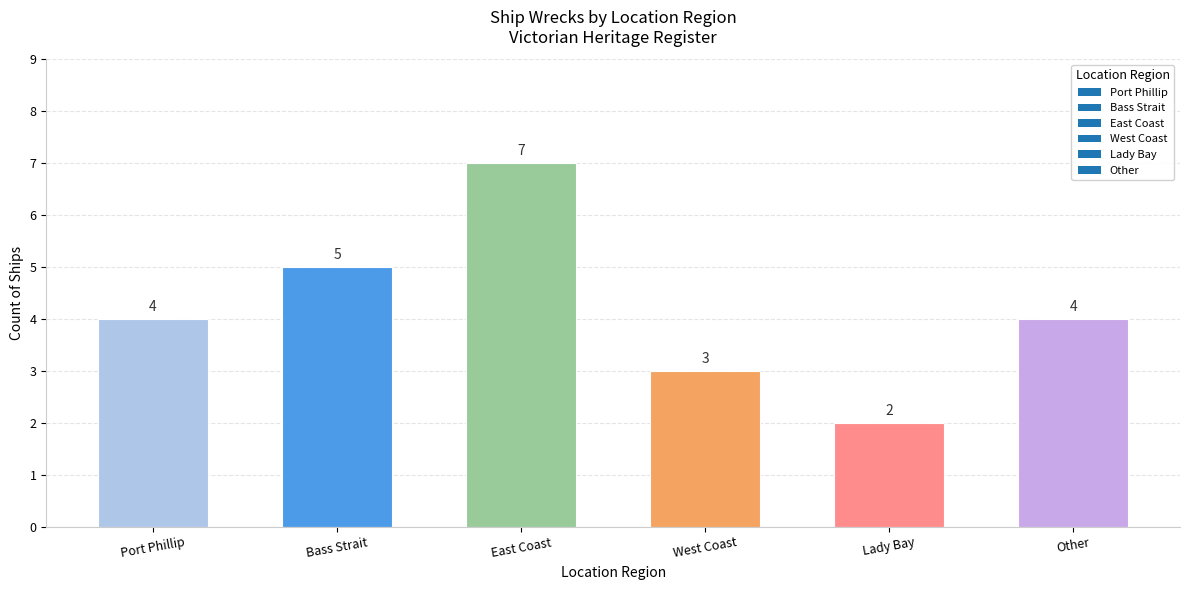

What is the difference between the maximum and minimum values?

5